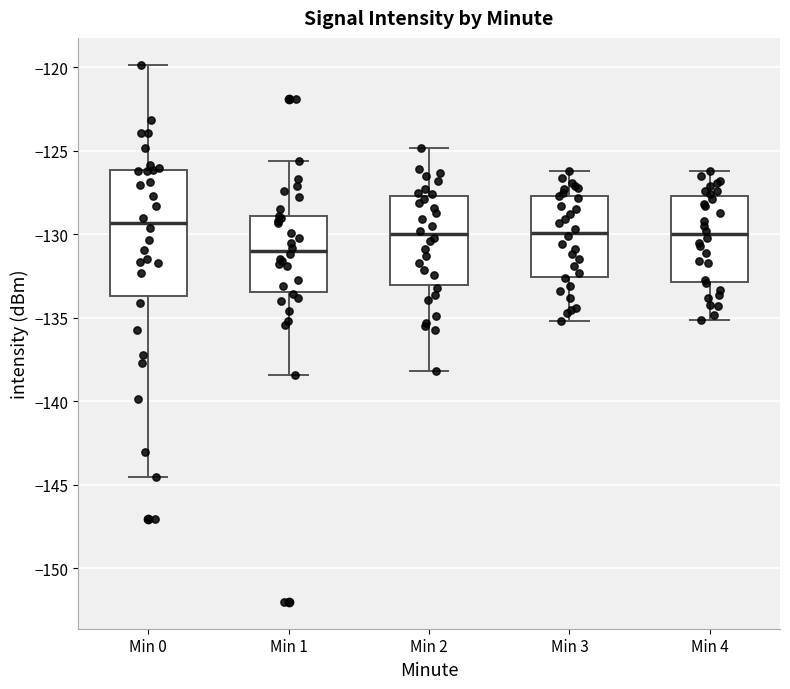

Reading left to right, transcribe this box plot: for each box, give where its median line is, the range the box spans, and where its two whiskers end, as read against the y-axis. The values are not printed on the chart, so give them approximately, as read against the axis.

Min 0: median -129.5, box -133.5 to -126.0, whiskers -144.5 to -120.0
Min 1: median -131.0, box -133.5 to -129.0, whiskers -138.5 to -125.5
Min 2: median -130.0, box -133.0 to -127.5, whiskers -138.0 to -125.0
Min 3: median -130.0, box -132.5 to -127.5, whiskers -135.0 to -126.0
Min 4: median -130.0, box -133.0 to -127.5, whiskers -135.0 to -126.0